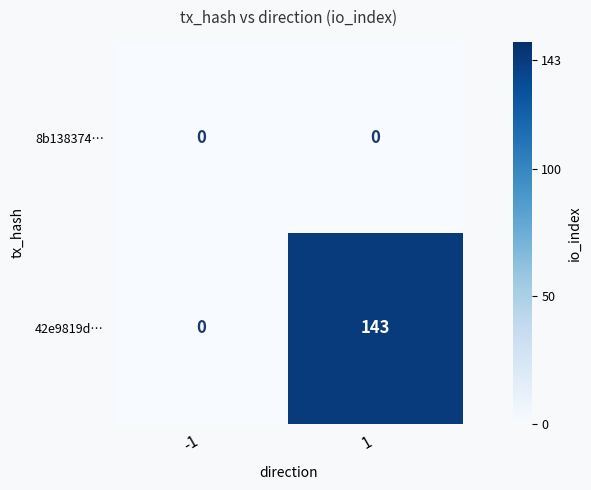

What is the difference between the highest and lowest values at 1?

143